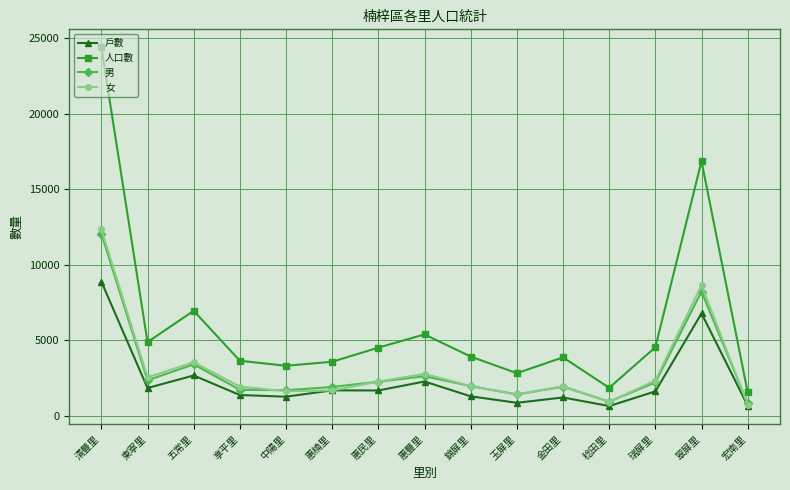

What is the maximum value for 人口數?

24398